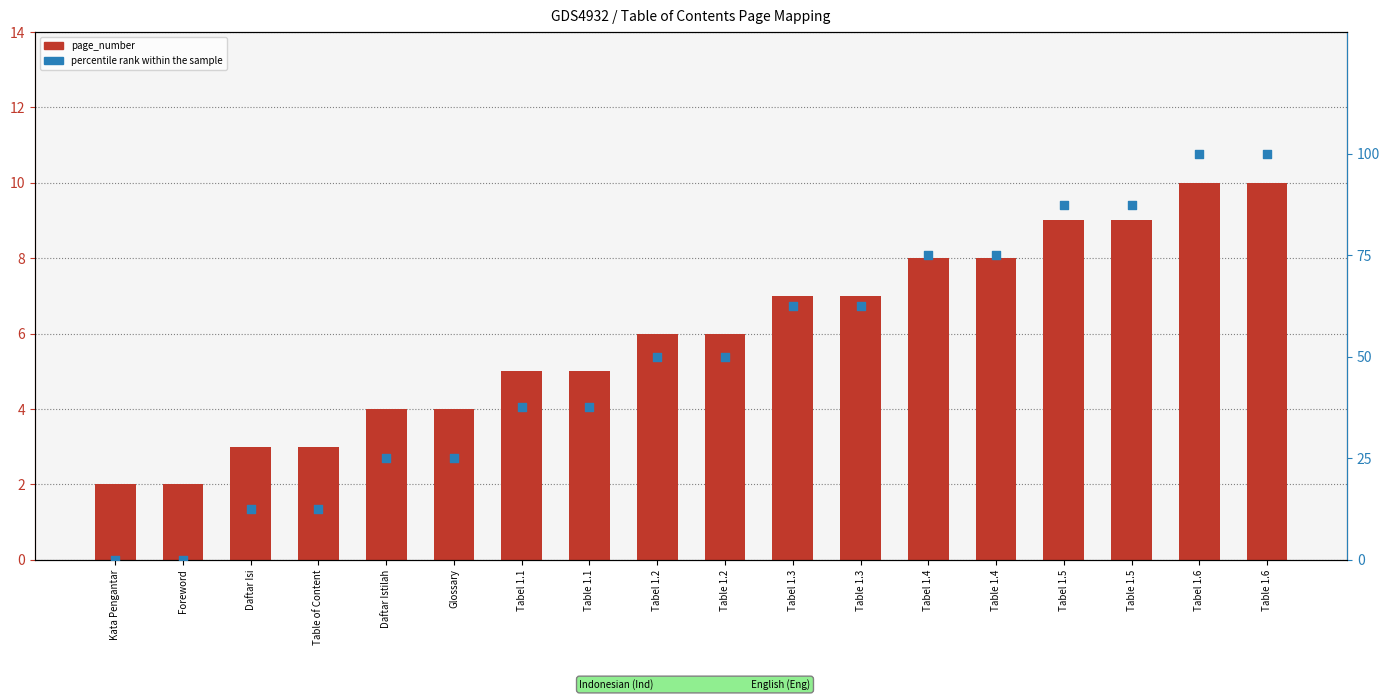

Which series has the widest spread of Y values?

percentile rank within the sample